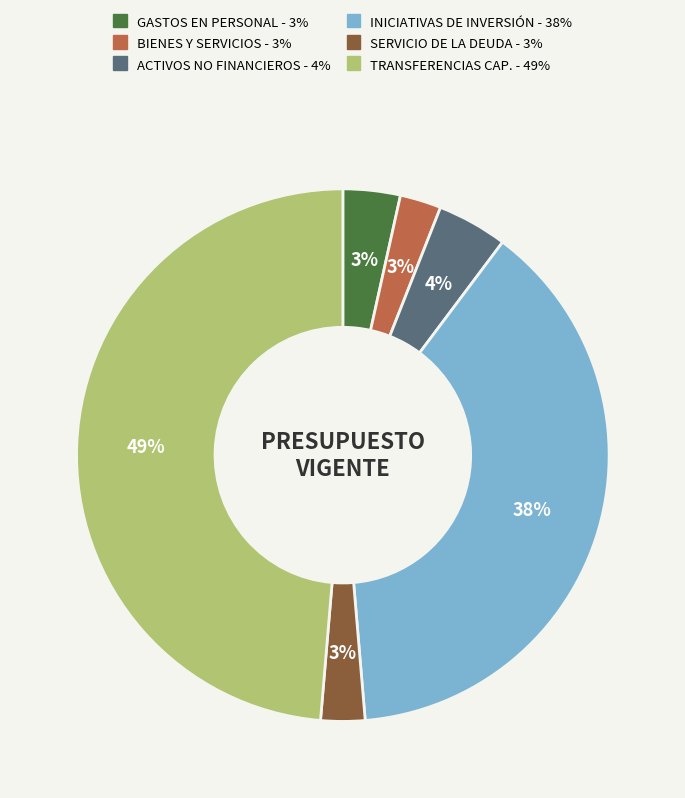

Is there a majority slice in this chart?

No